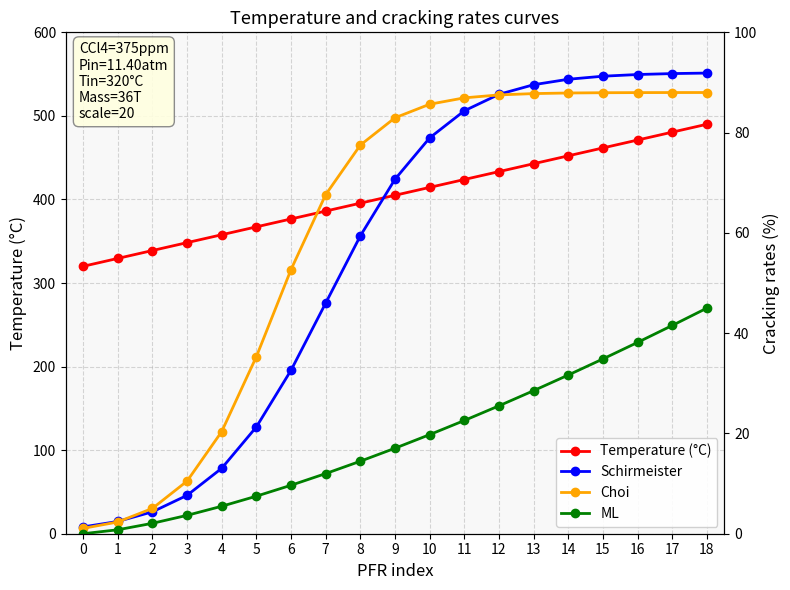

Reading left to right, what are all the values shown in this chart?

Temperature (°C): 0=320.0	1=329.4	2=338.9	3=348.3	4=357.8	5=367.2	6=376.7	7=386.1	8=395.6	9=405.0	10=414.4	11=423.9	12=433.3	13=442.8	14=452.2	15=461.7	16=471.1	17=480.6	18=490.0
Schirmeister: 0=1.4	1=2.4	2=4.4	3=7.7	4=13.1	5=21.3	6=32.6	7=46.0	8=59.4	9=70.7	10=78.9	11=84.3	12=87.6	13=89.6	14=90.6	15=91.2	16=91.6	17=91.8	18=91.9
Choi: 0=1.1	1=2.3	2=5.0	3=10.5	4=20.4	5=35.3	6=52.7	7=67.6	8=77.5	9=83.0	10=85.7	11=86.9	12=87.5	13=87.8	14=87.9	15=88.0	16=88.0	17=88.0	18=88.0
ML: 0=0.0	1=0.8	2=2.1	3=3.7	4=5.5	5=7.5	6=9.7	7=12.0	8=14.5	9=17.1	10=19.8	11=22.6	12=25.5	13=28.5	14=31.7	15=34.9	16=38.2	17=41.5	18=45.0